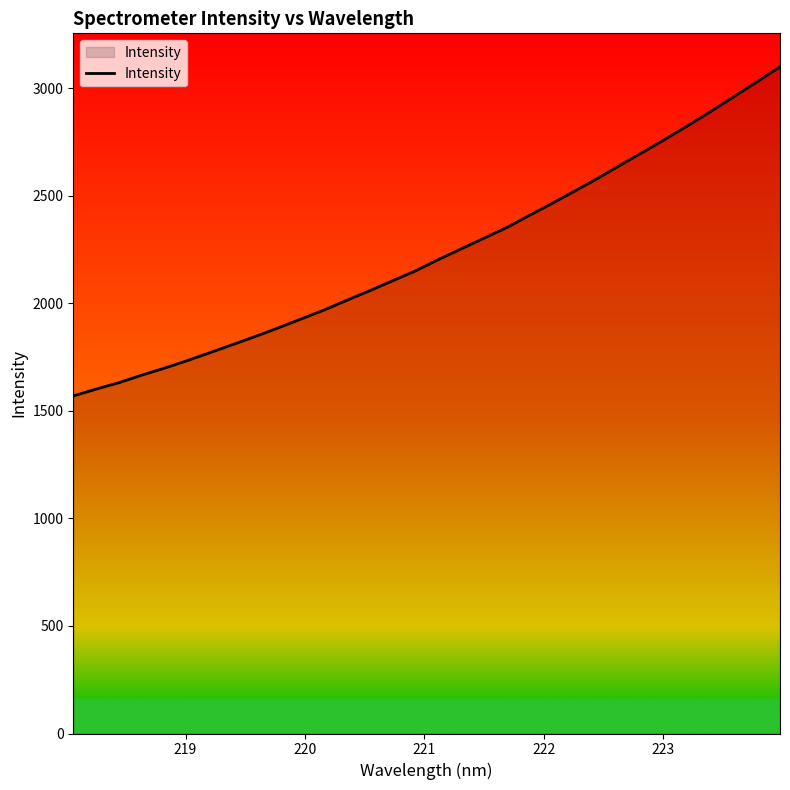

What is the greatest value displayed?

3101.3